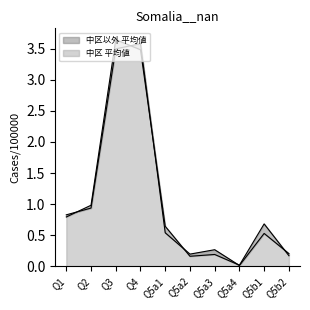

What is the value of the 中区以外 平均値 point at the 1st from the left?

0.8